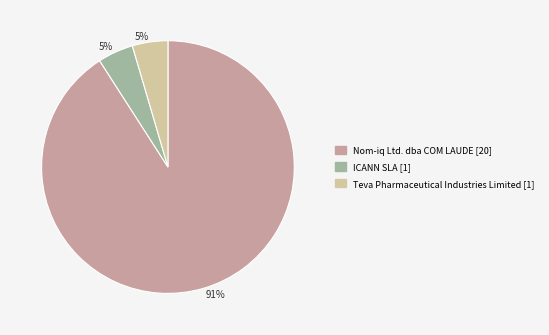

To the nearest percent, what is the average slice percentage?

33%